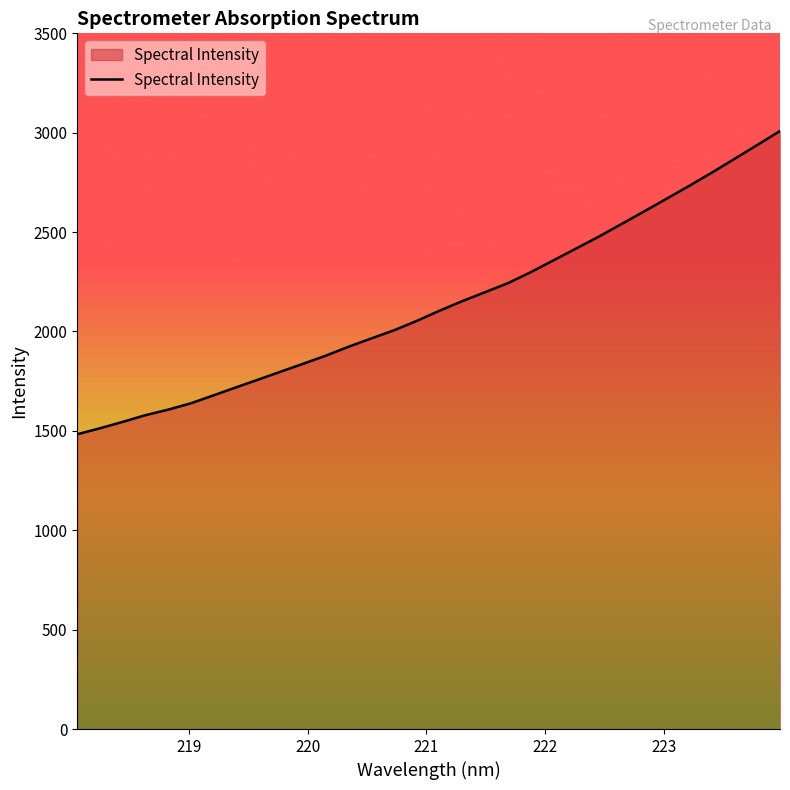

What is the minimum value shown in the chart?

1483.2